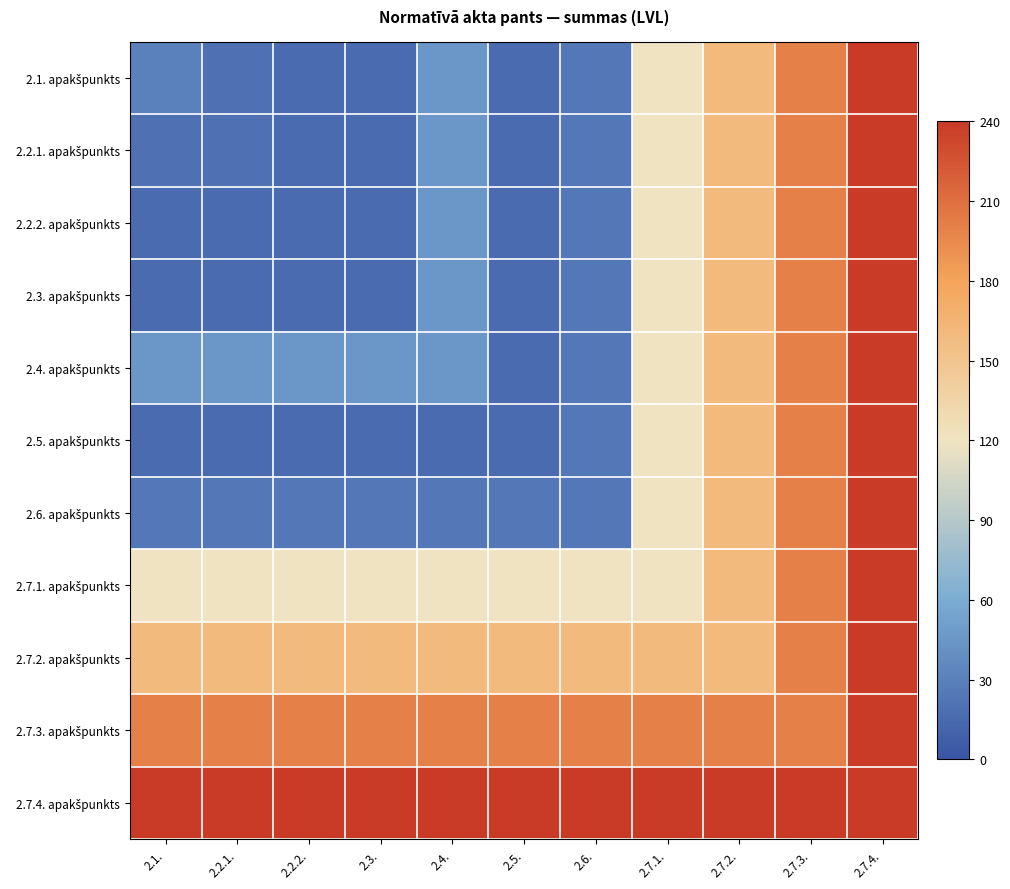

Which series has the largest range (max minus min)?

2.1. apakšpunkts